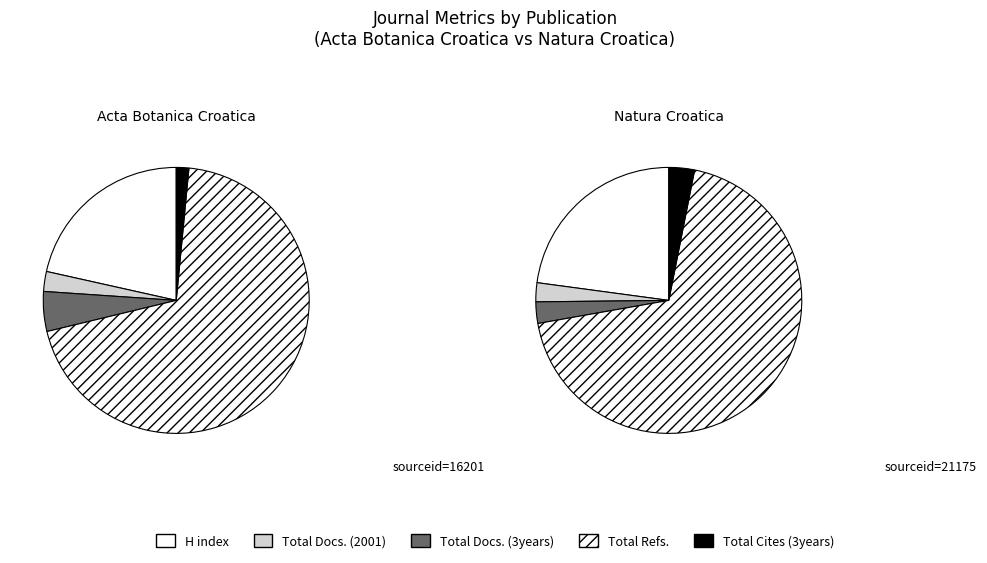

To the nearest percent, what portion does Natura Croatica represent?

65%